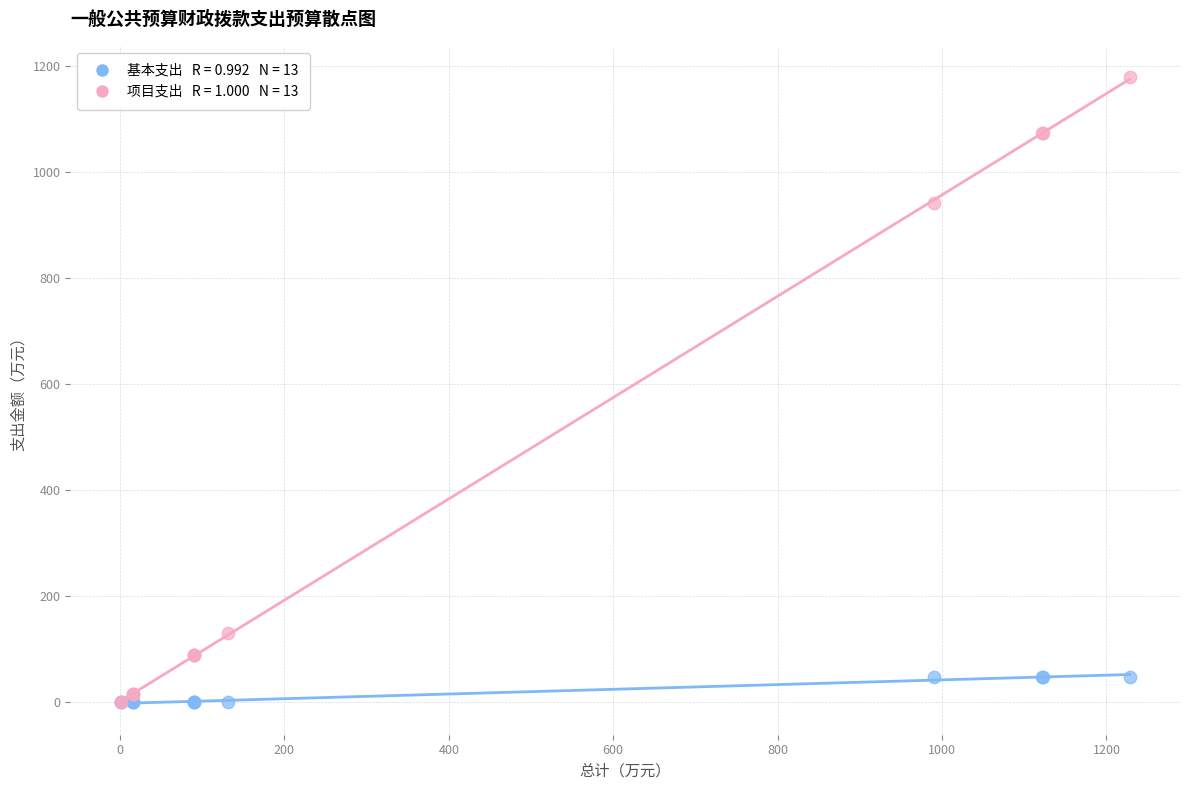

Across all series, what Y value is closest to 589?

942.0